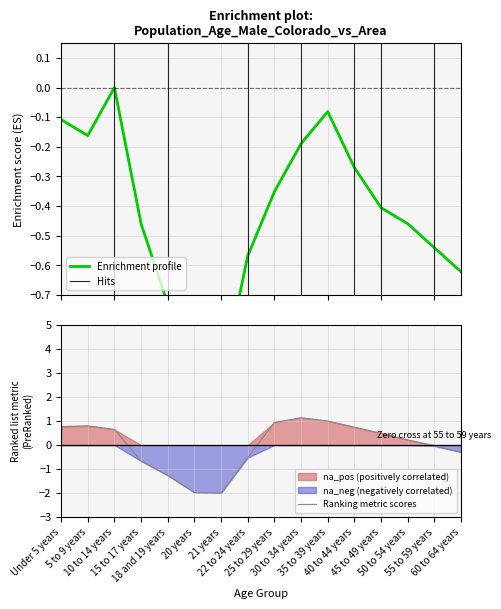

Read the Pueblo County value at 40 to 44 years.

0.7